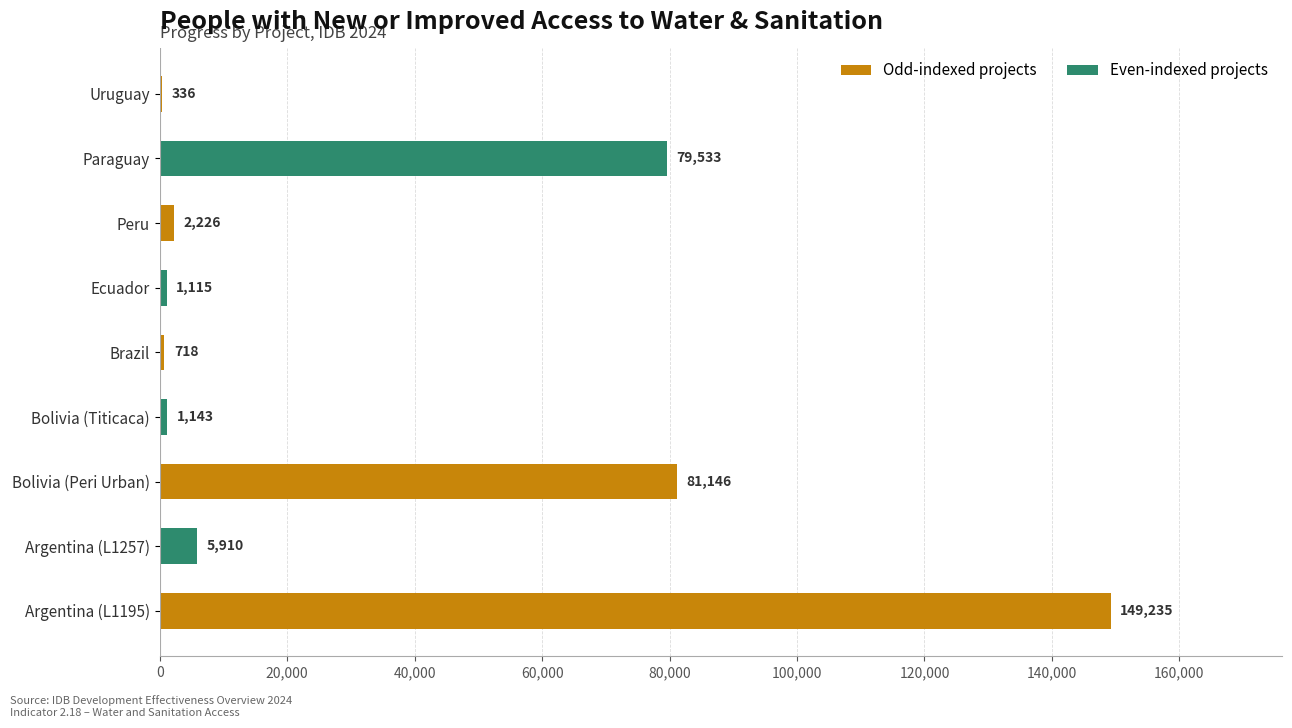

Between Bolivia (Titicaca) and Uruguay, which is larger?

Bolivia (Titicaca)